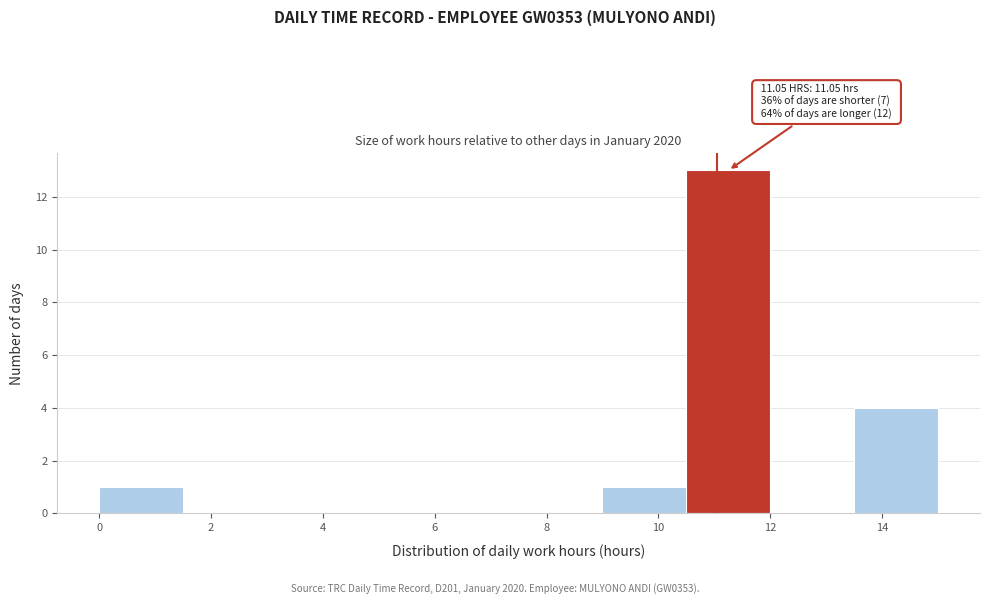

Over which range of the x-axis is the bar tallest?

10.5 to 12.0